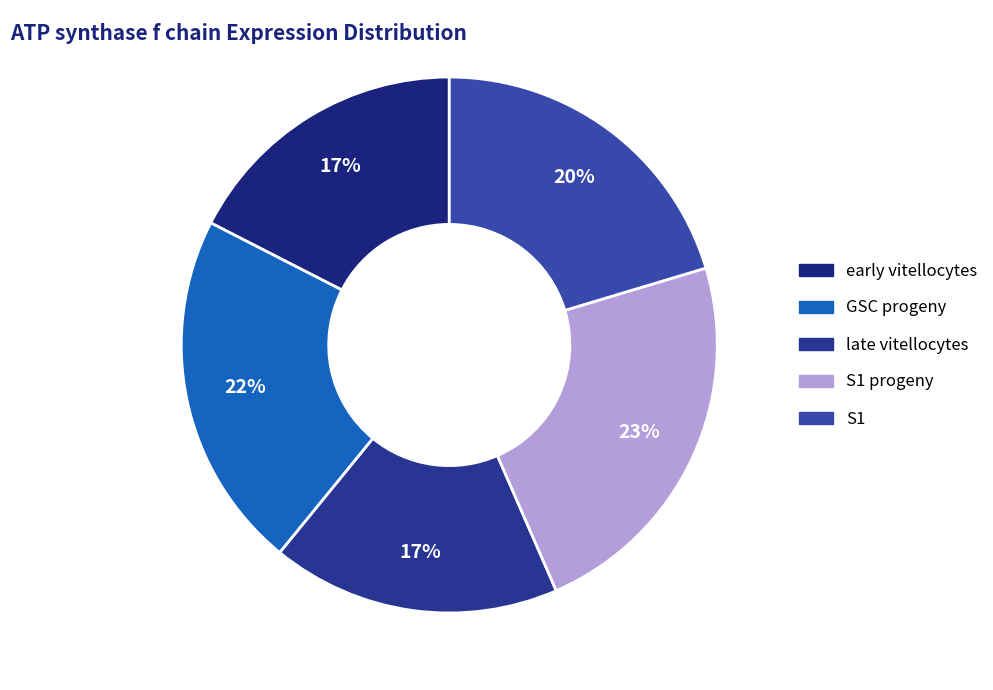

How many slices are in this pie chart?

5